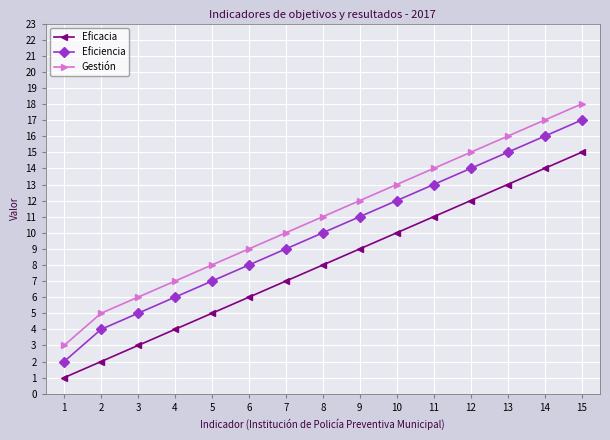

At 5, list the series in order from largest to smallest.

Gestión, Eficiencia, Eficacia